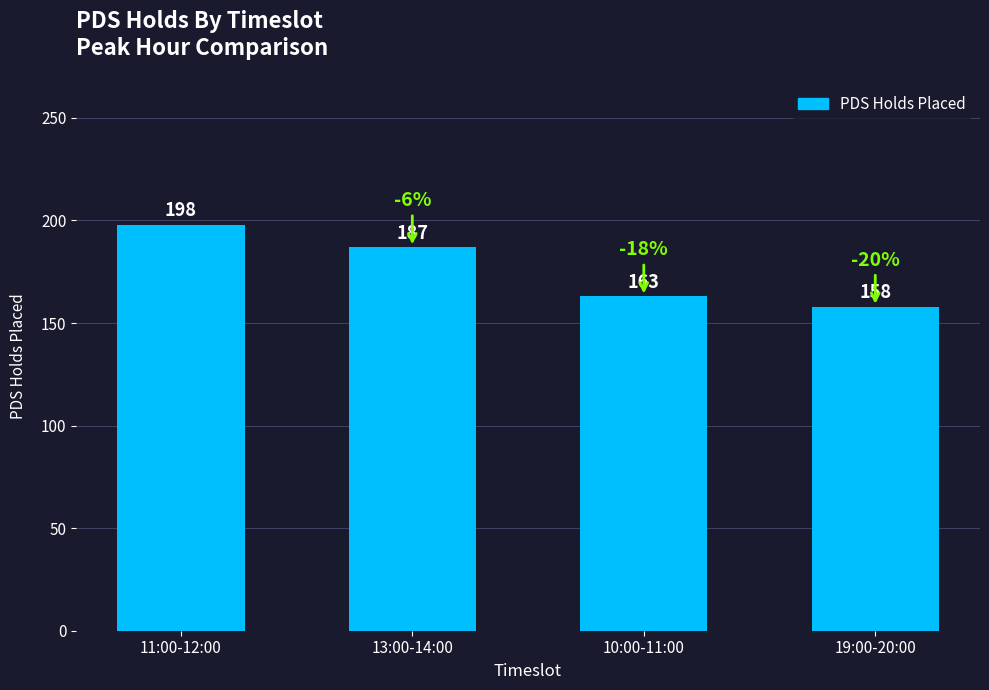

Which category has the highest value across all series?

11:00-12:00